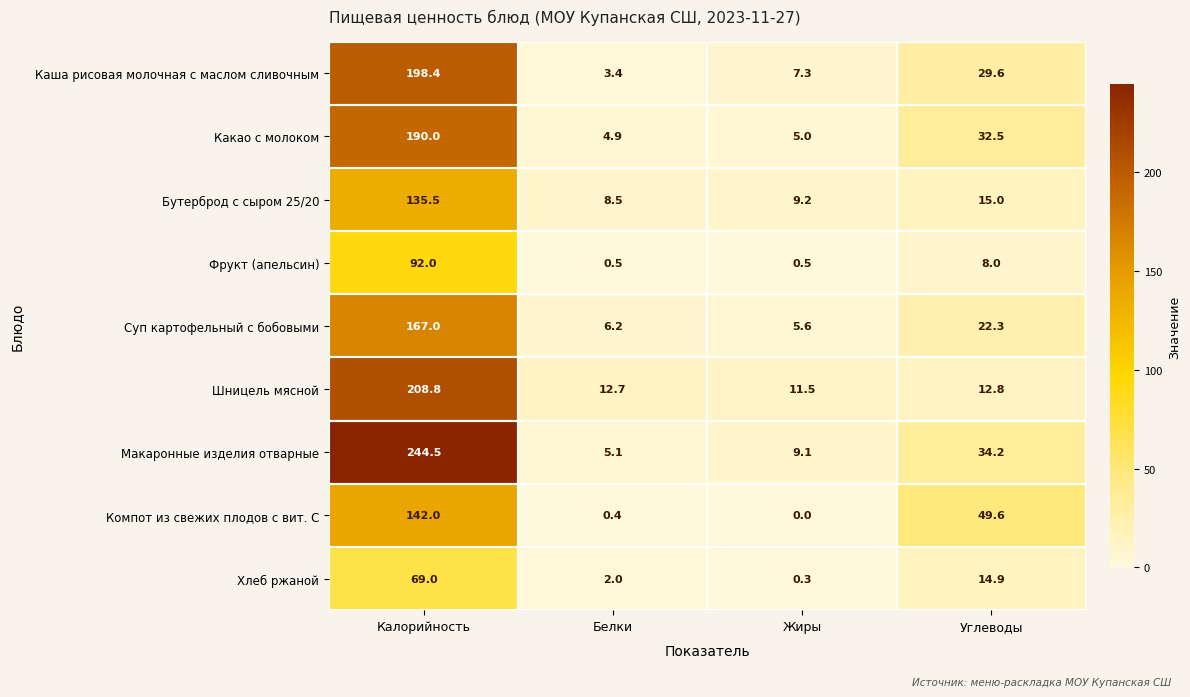

At how many categories does at least one series exceed 139?

1